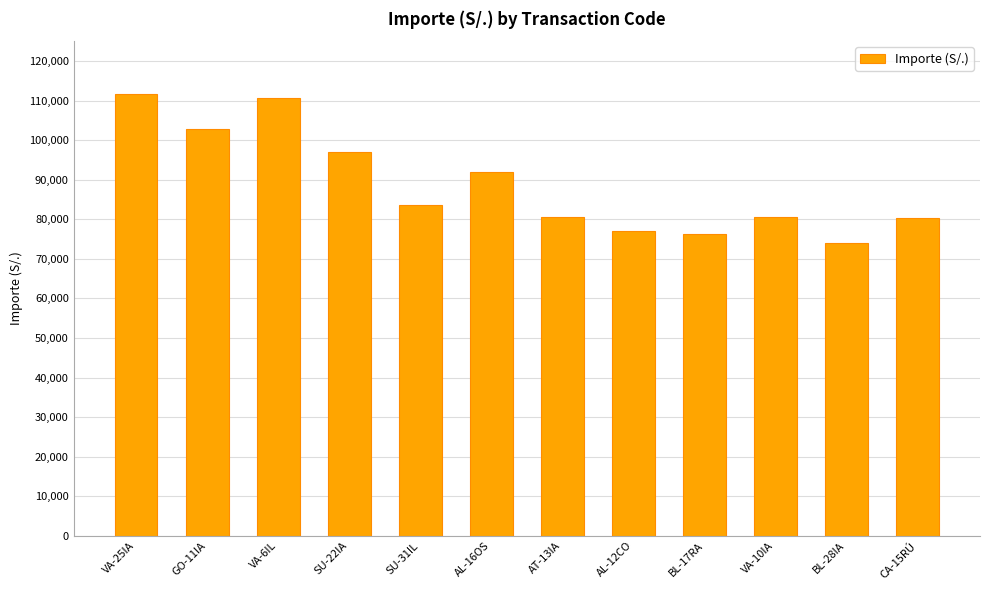

Where does the data first go above 83503?

VA-25IA